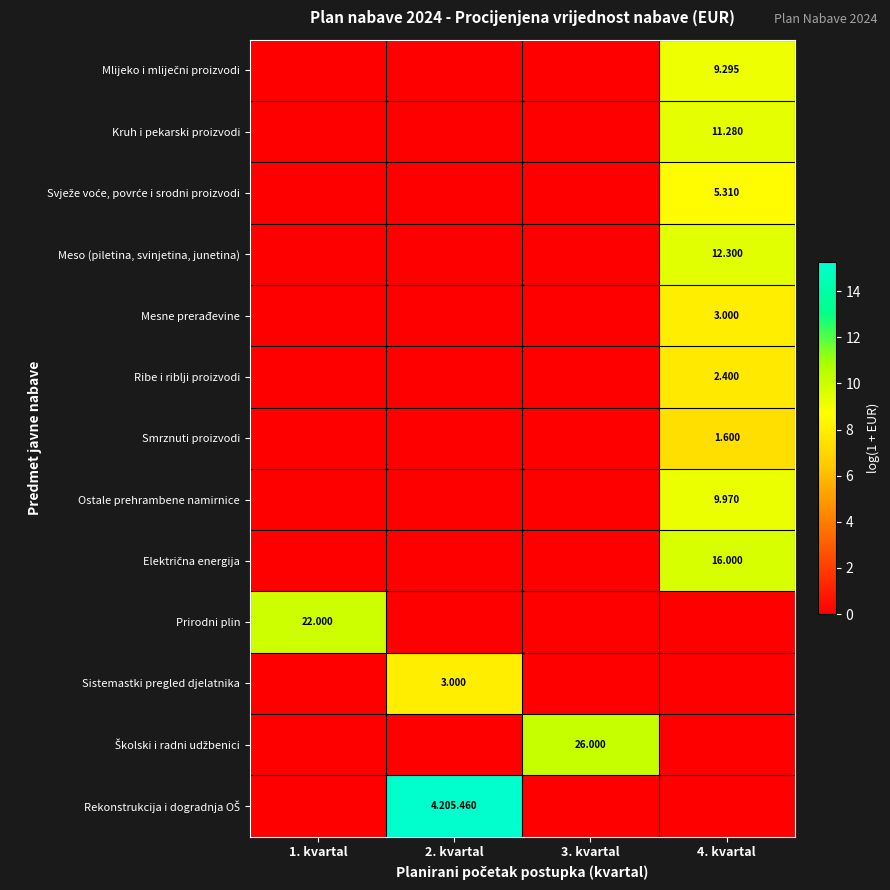

Which series changed the most between 1. kvartal and 4. kvartal?

Prirodni plin